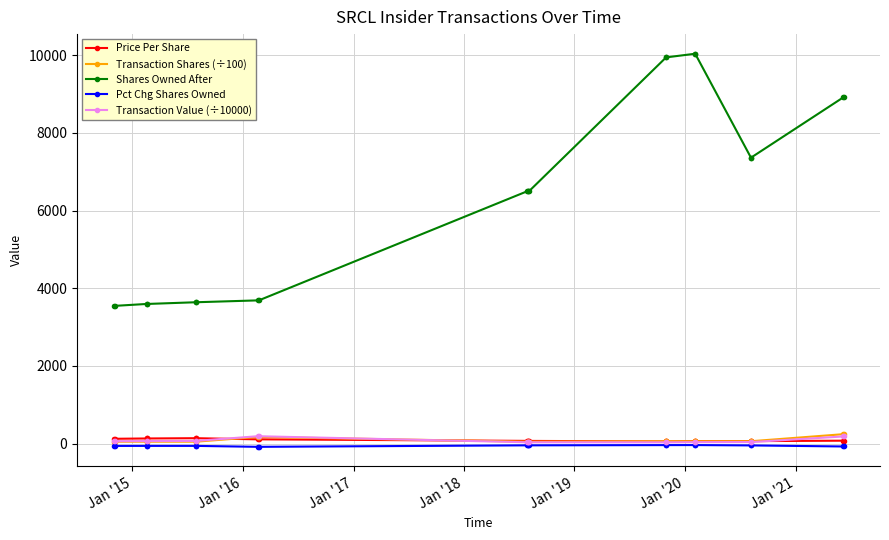

Which series has the widest spread of values?

Shares Owned After